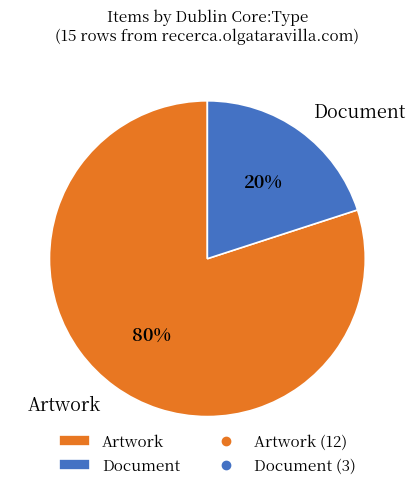

How many segments does this pie chart have?

2